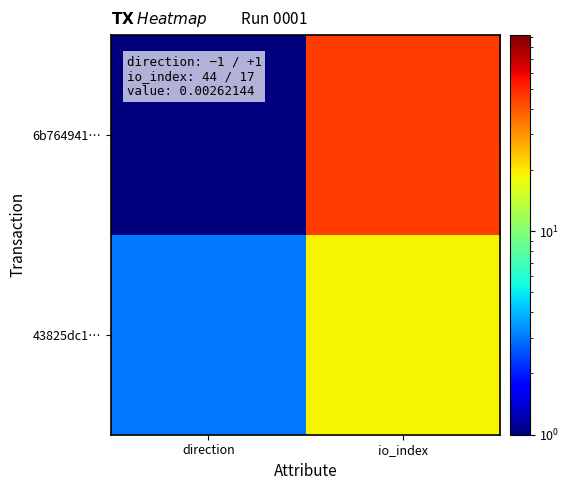

Rank the series at io_index from highest to lowest value.

6b764941…, 43825dc1…